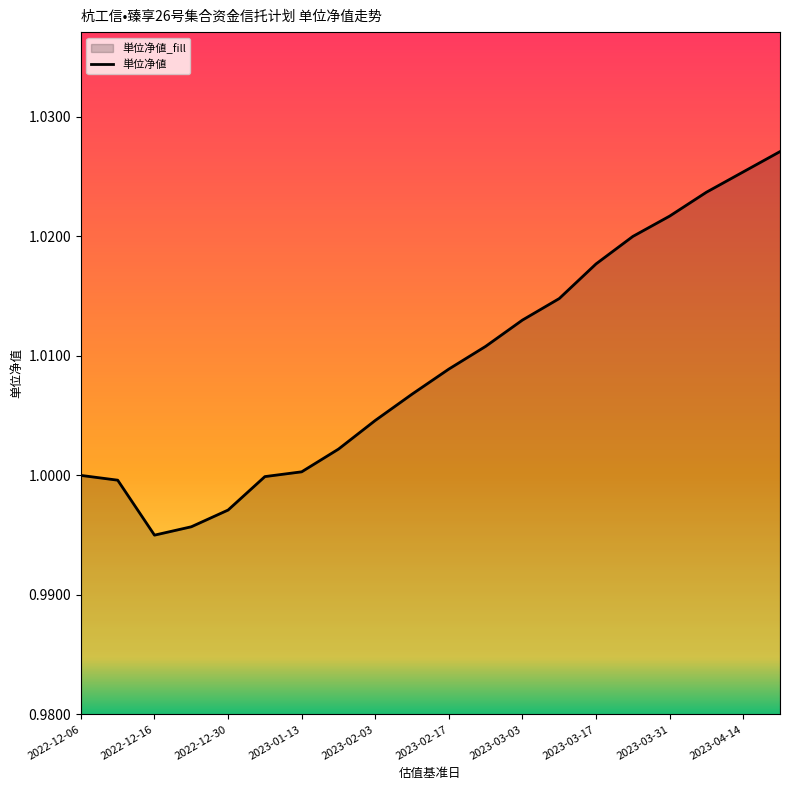

How many values are below 1?

5